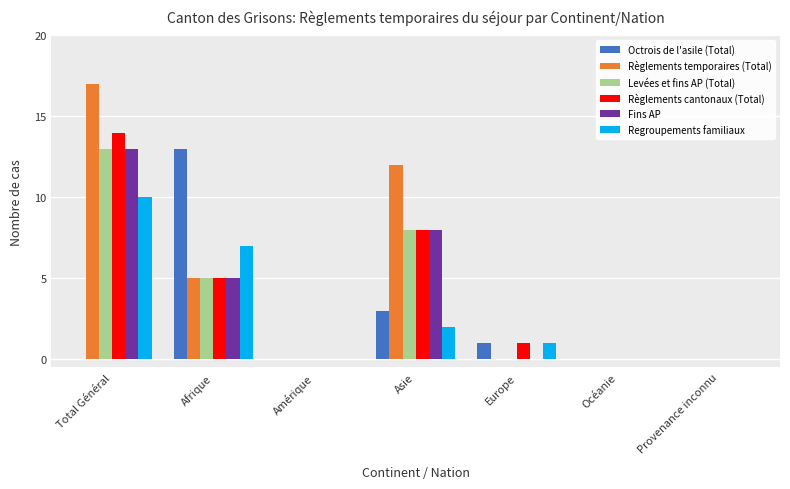

Reading left to right, extract all data points from this chart.

Octrois de l'asile (Total): 0	13	0	3	1	0	0
Règlements temporaires (Total): 17	5	0	12	0	0	0
Levées et fins AP (Total): 13	5	0	8	0	0	0
Règlements cantonaux (Total): 14	5	0	8	1	0	0
Fins AP: 13	5	0	8	0	0	0
Regroupements familiaux: 10	7	0	2	1	0	0